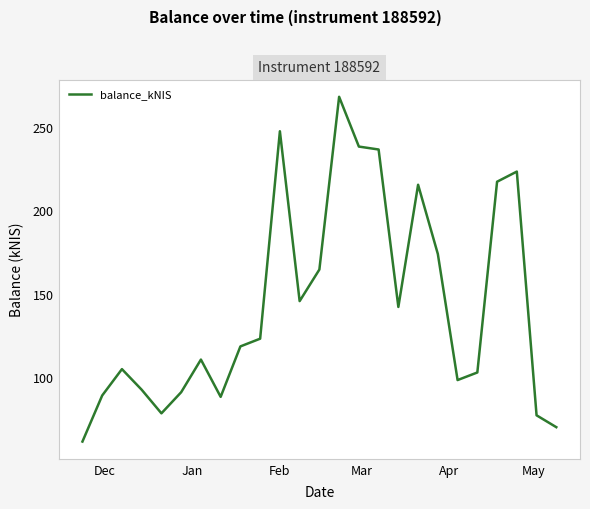

What is the minimum value shown in the chart?

61.5